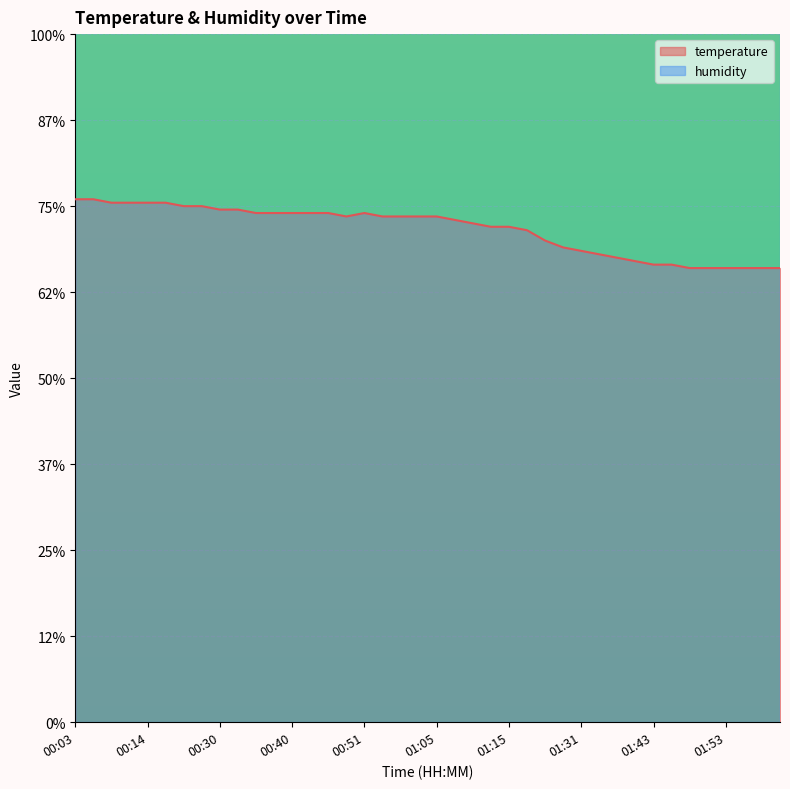

Reading left to right, extract all data points from this chart.

15.2	15.2	15.1	15.1	15.1	15.1	15.0	15.0	14.9	14.9	14.8	14.8	14.8	14.8	14.8	14.7	14.8	14.7	14.7	14.7	14.7	14.6	14.5	14.4	14.4	14.3	14.0	13.8	13.7	13.6	13.5	13.4	13.3	13.3	13.2	13.2	13.2	13.2	13.2	13.2